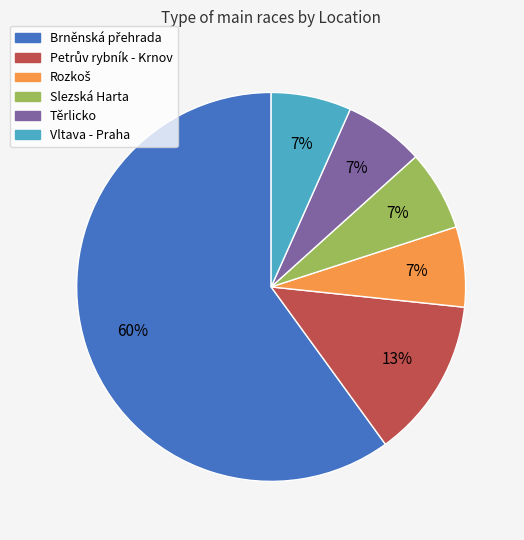

What percentage is the Slezská Harta slice, to the nearest percent?

7%